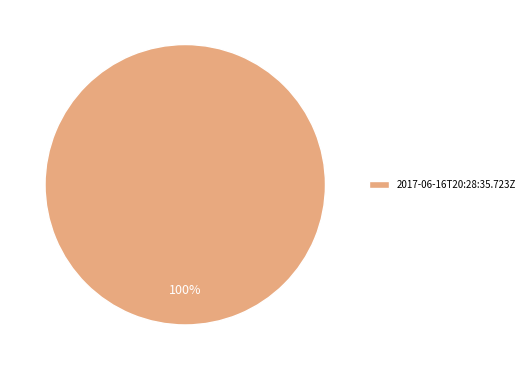

Is there a majority slice in this chart?

Yes